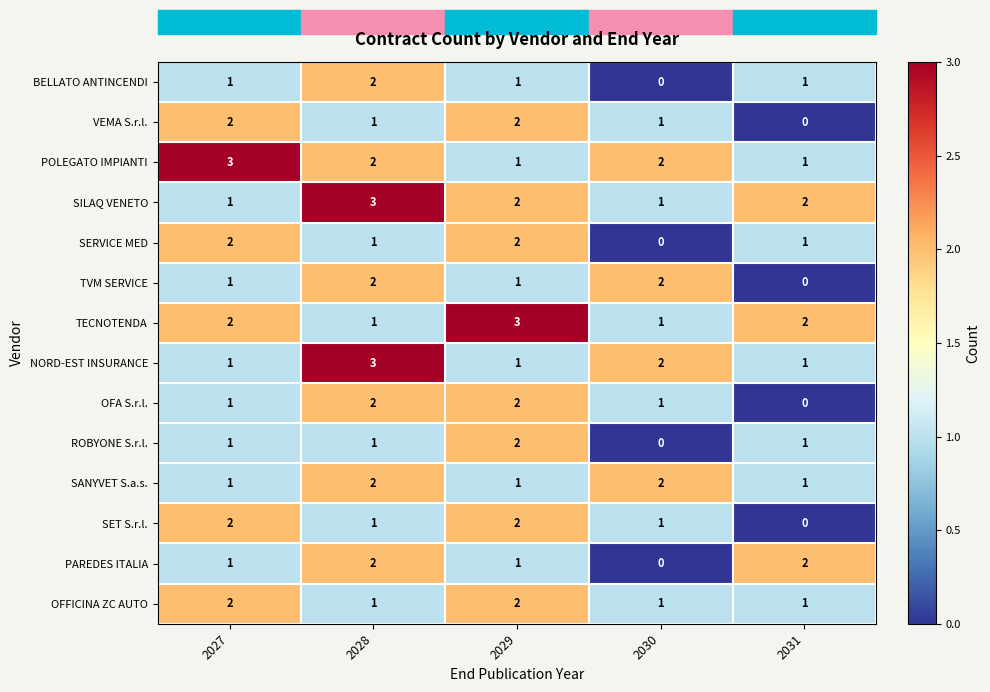

How many distinct data groups are displayed?

14